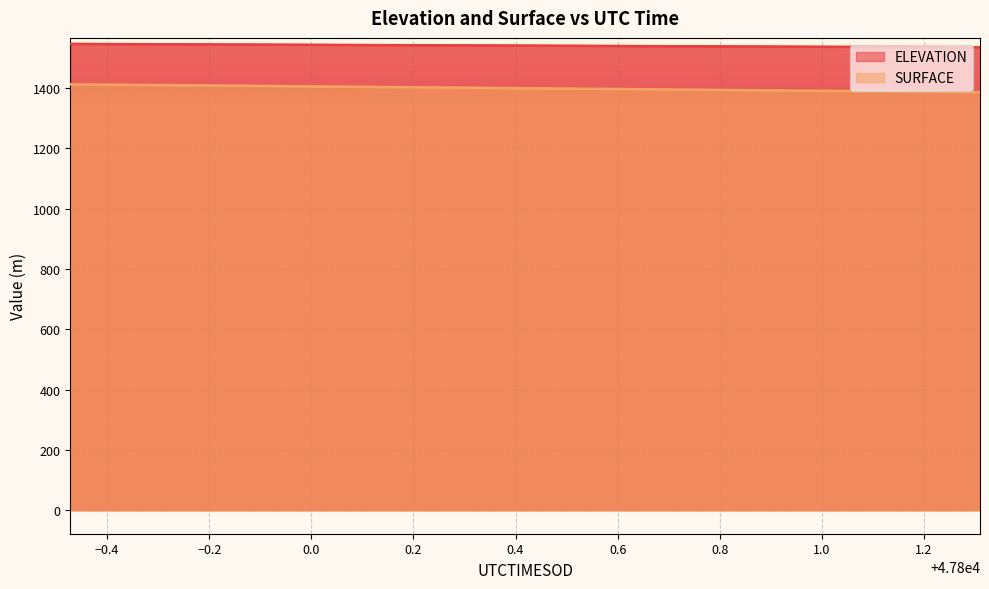

Between 47799.862 and 47801.0871, which is larger?

47799.862